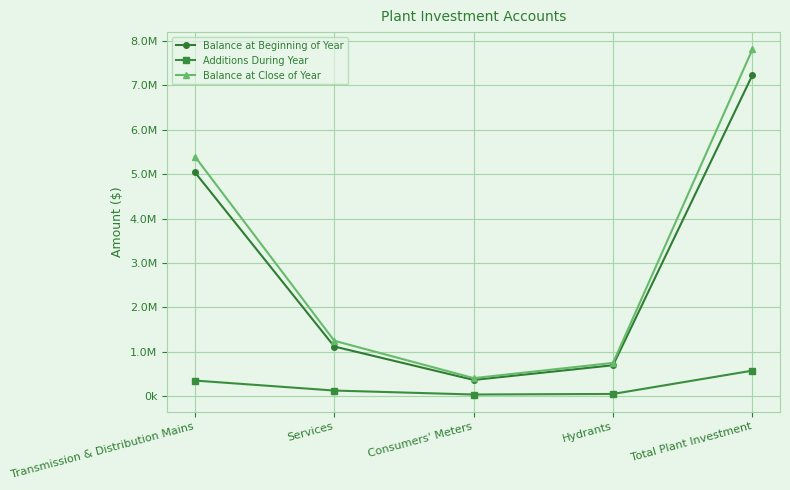

True or false: Additions During Year and Balance at Beginning of Year intersect in this chart.

False